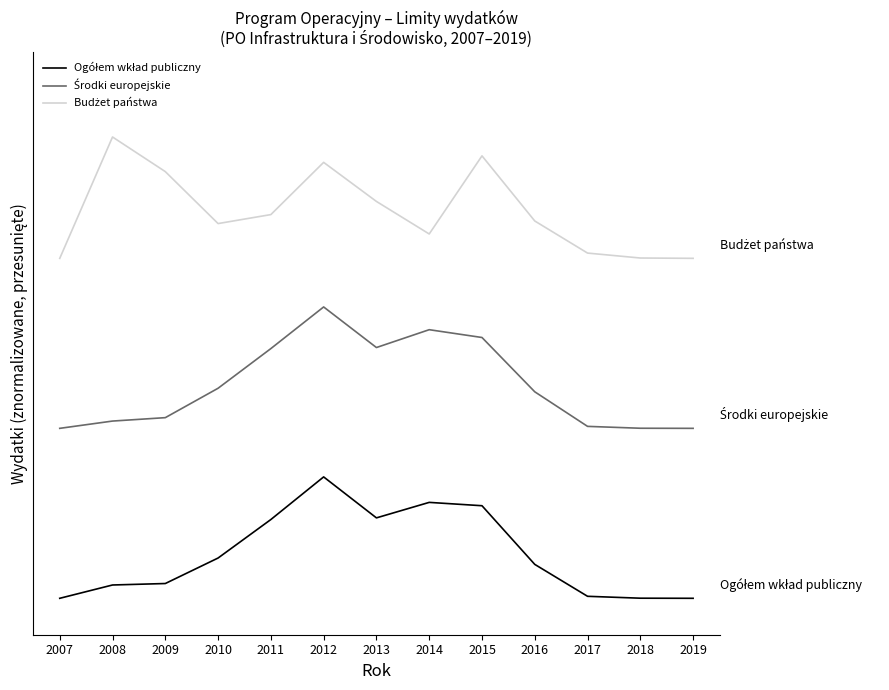

True or false: Środki europejskie has more than 2 interior local peaks.

False